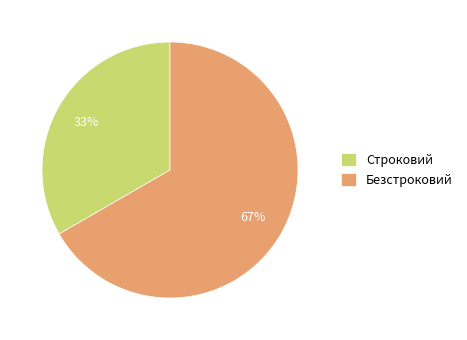

Do Строковий and Безстроковий together represent more than half of the pie?

Yes